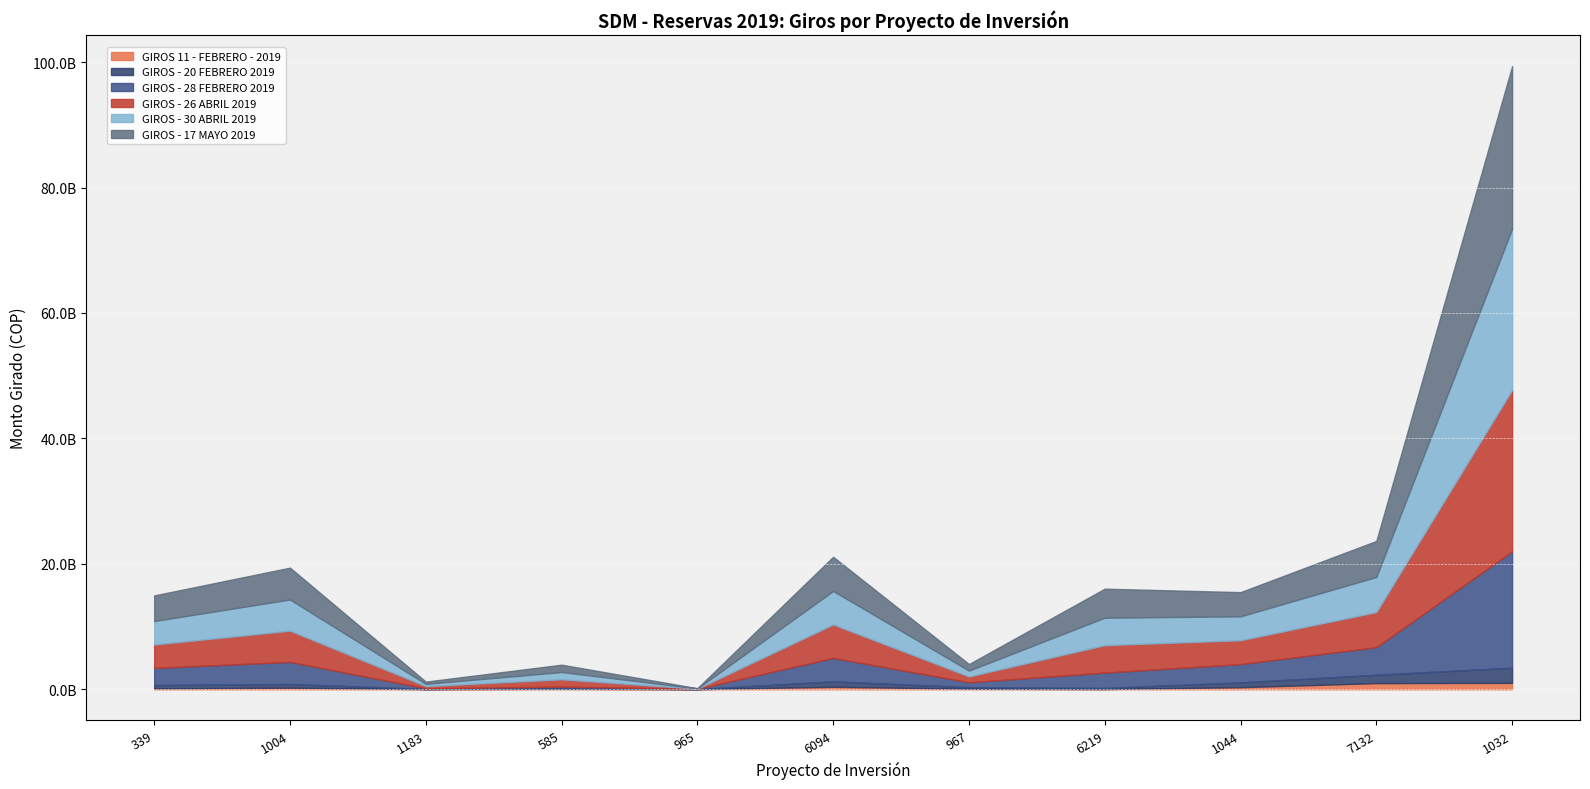

At which label is GIROS 11 - FEBRERO - 2019 closest to 510236368?

6094